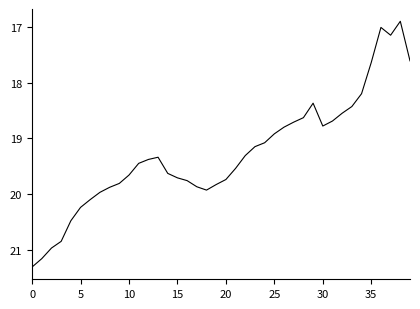

What is the minimum value shown in the chart?

16.9